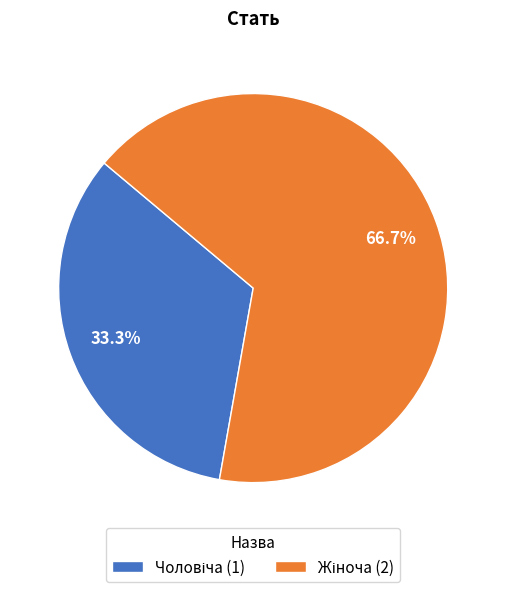

Is there any slice that represents more than half of the pie?

Yes